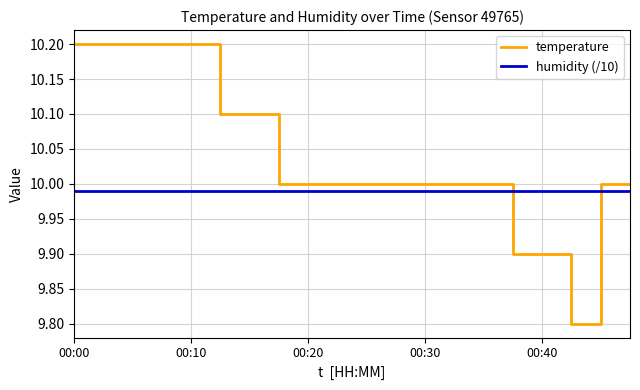

Is this an area chart (filled region under the line)?

No